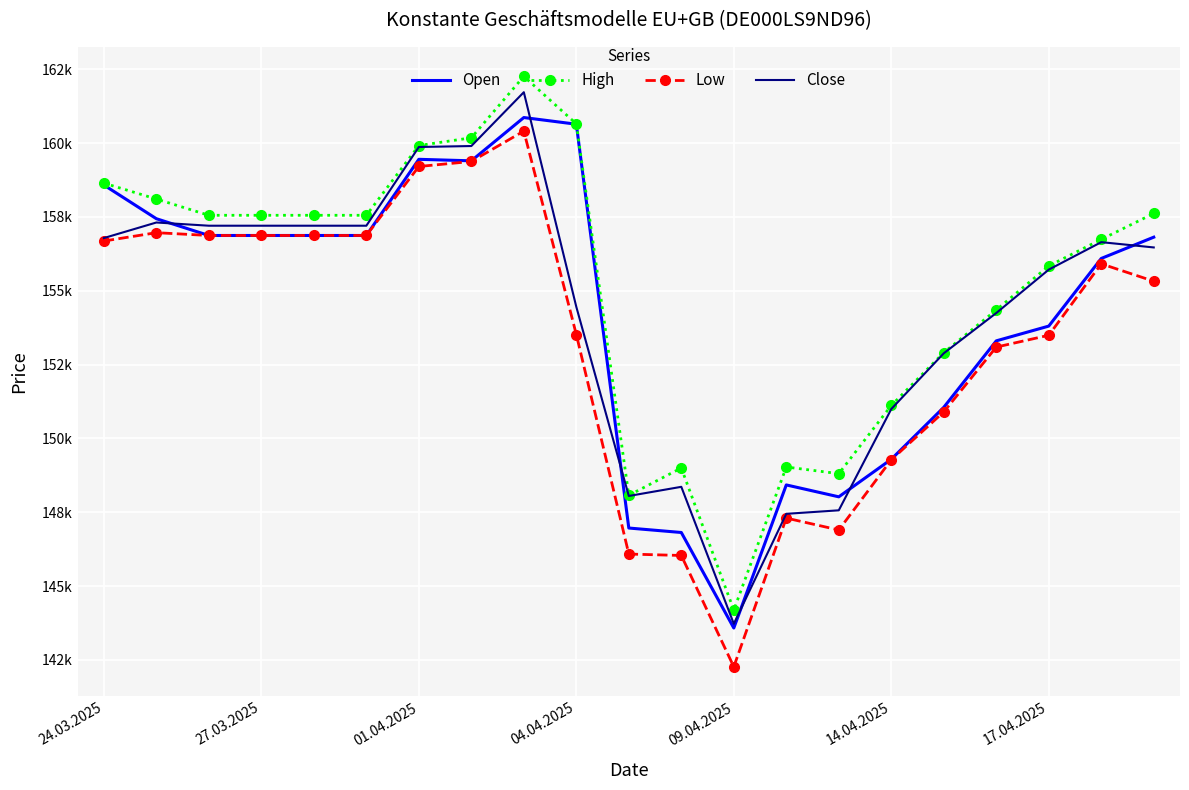

What are all the series names shown in the legend?

Open, High, Low, Close